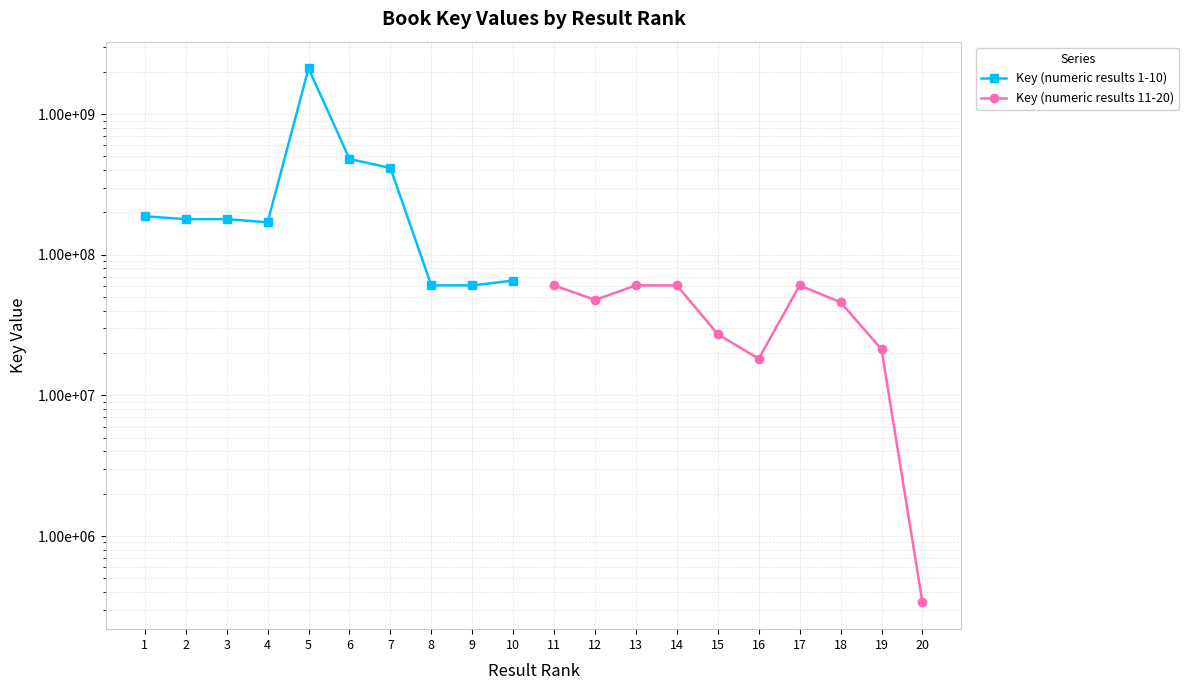

True or false: Key (numeric results 11-20) and Key (numeric results 1-10) cross at least once.

False